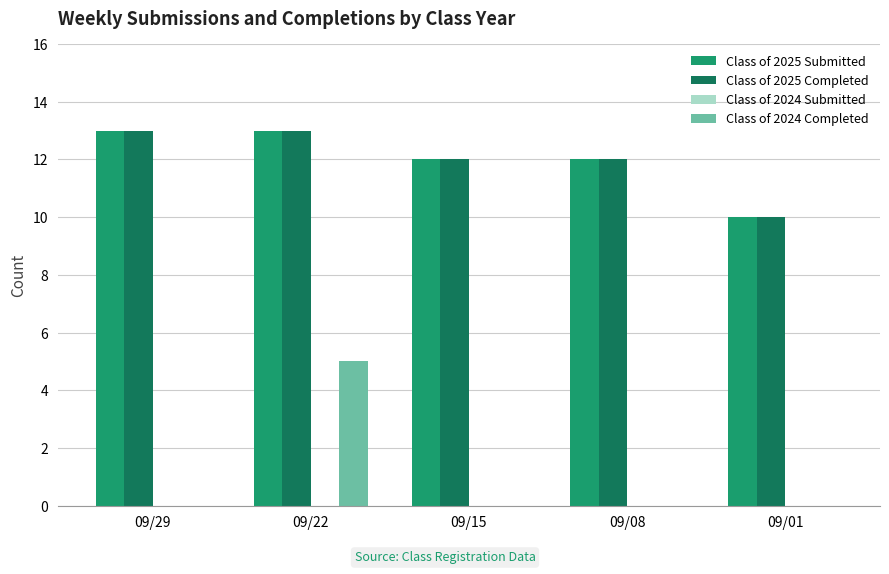

Is the value of Class of 2025 Completed at 09/08 greater than the value of Class of 2025 Submitted at 09/22?

No